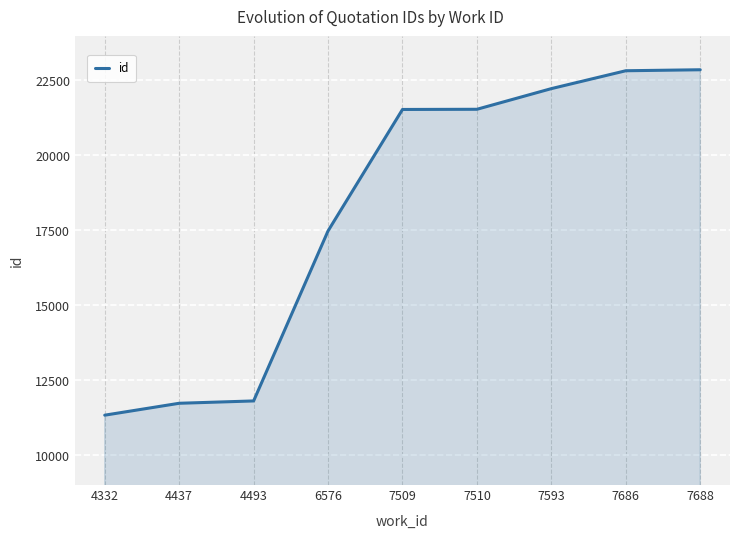

Is it true that the value at 7510 is 30013?

False